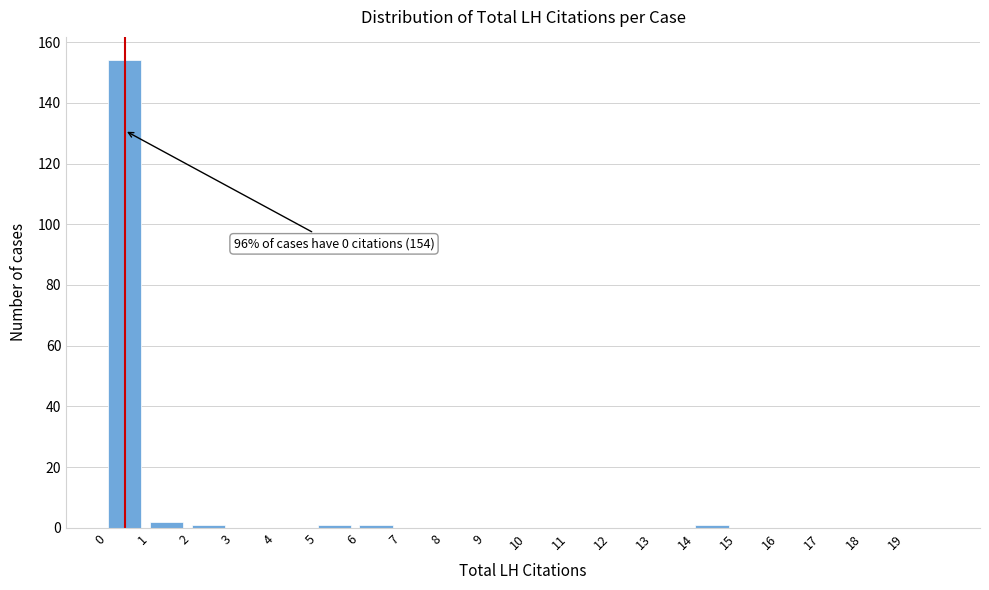

Over which range of the x-axis is the bar tallest?

0 to 1